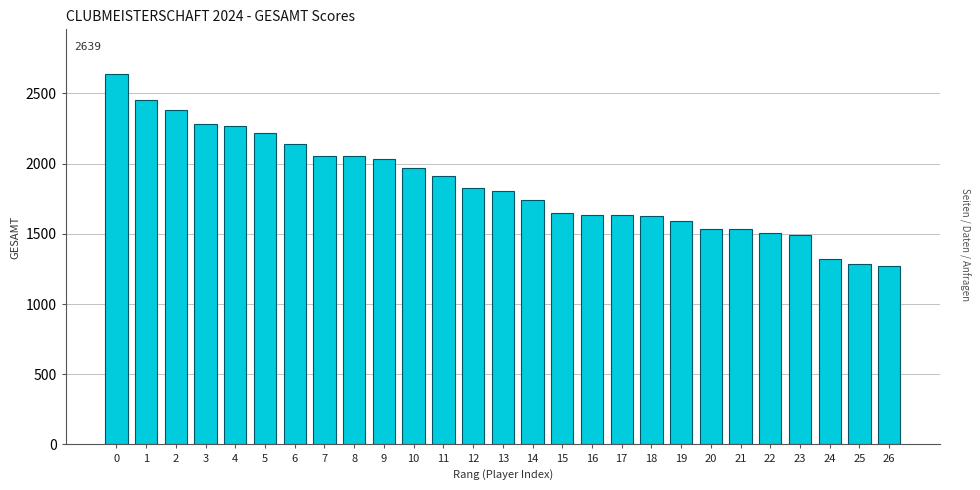

Between 4 and 11, which is larger?

4